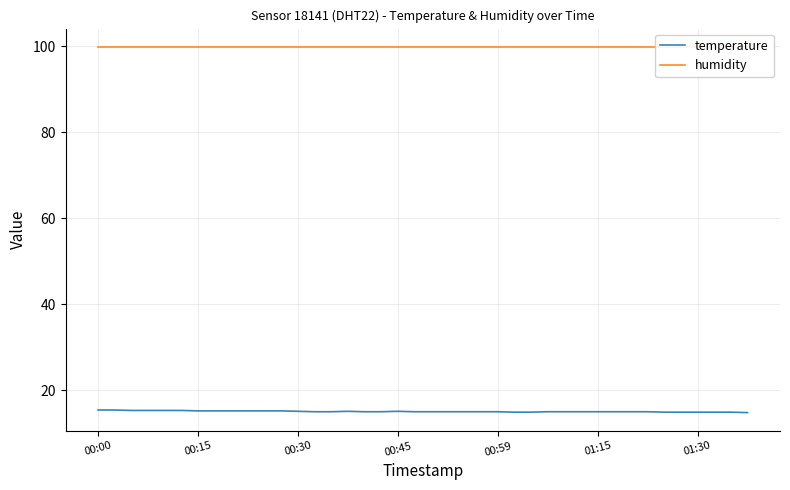

Rank the series by their average value, from lowest to highest.

temperature, humidity